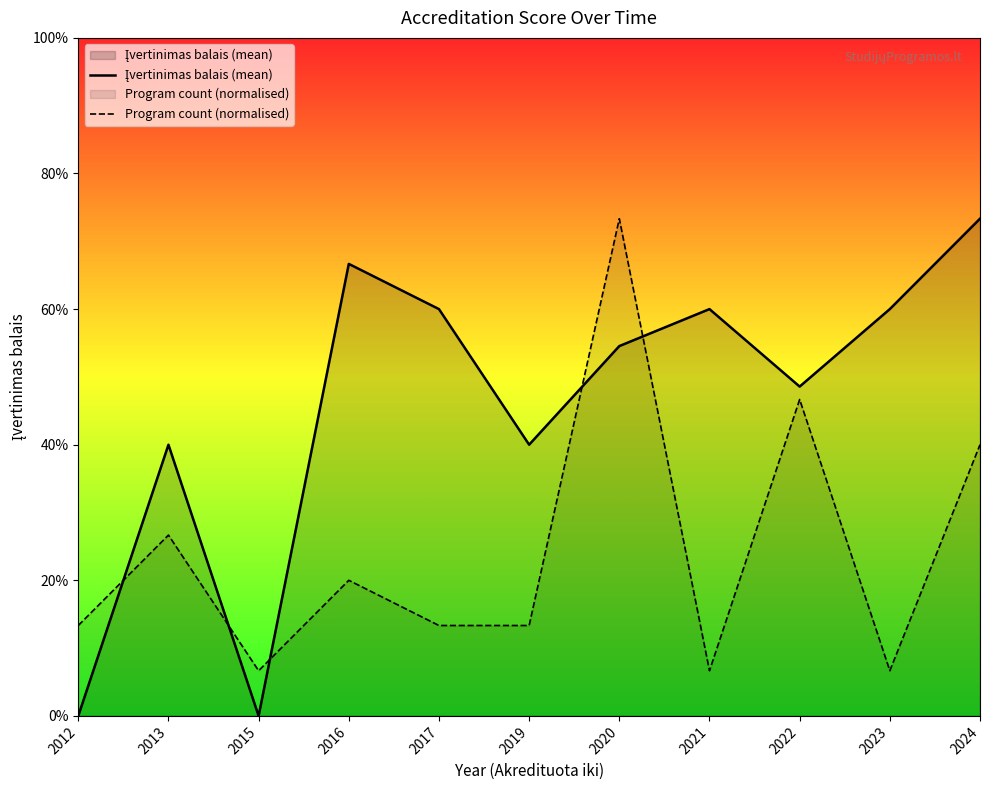

Does the chart display data point markers on the line(s)?

No